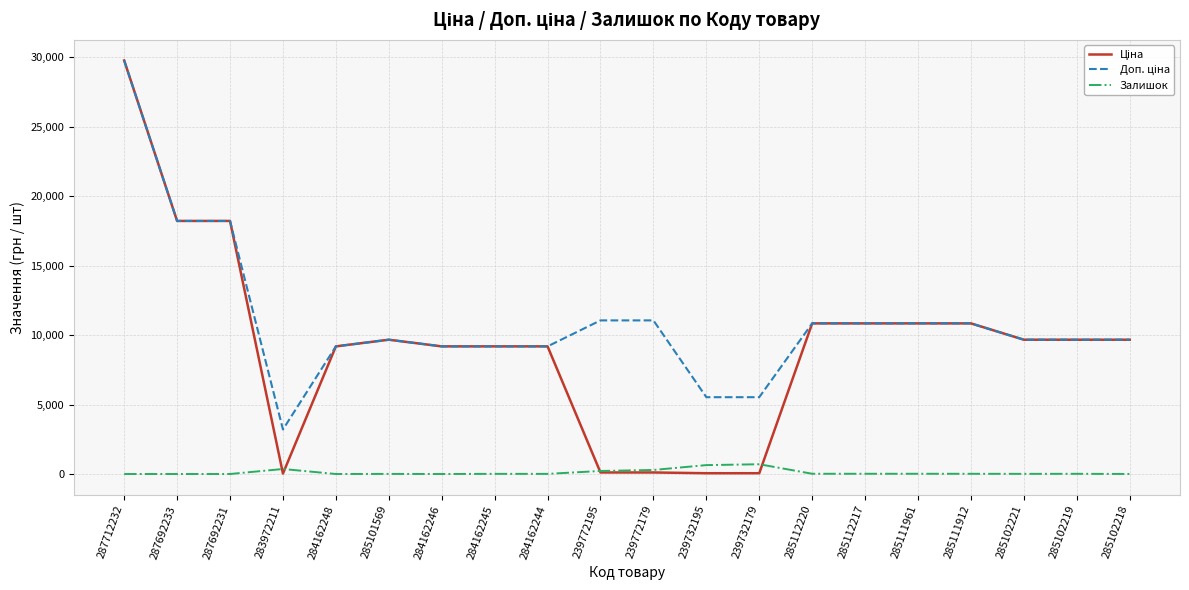

What is the total value across all series at 287692231?

36424.0